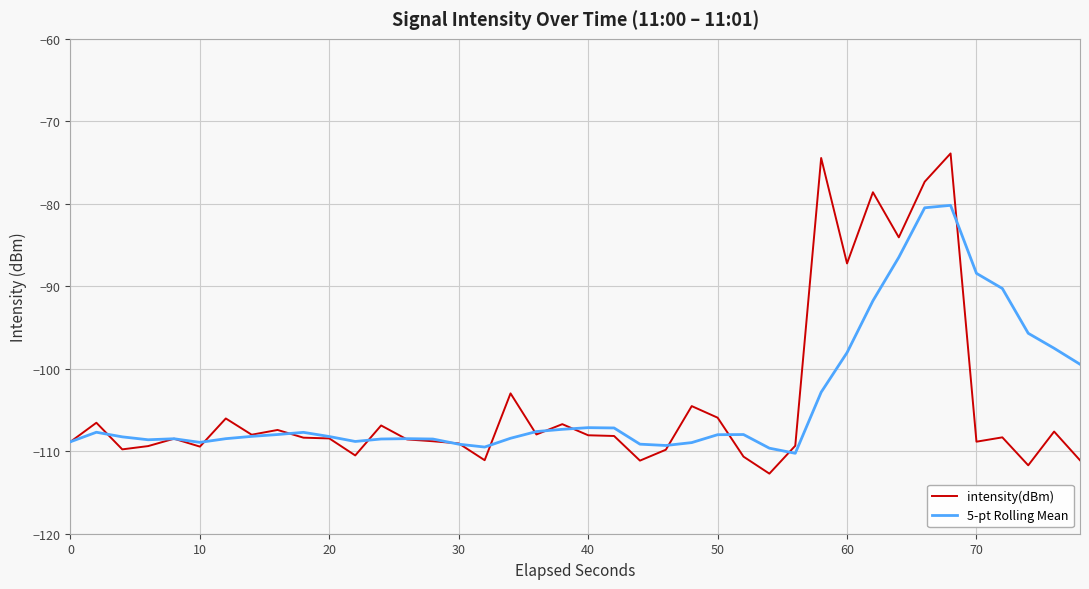

What is the minimum value for 5-pt Rolling Mean?

-110.2